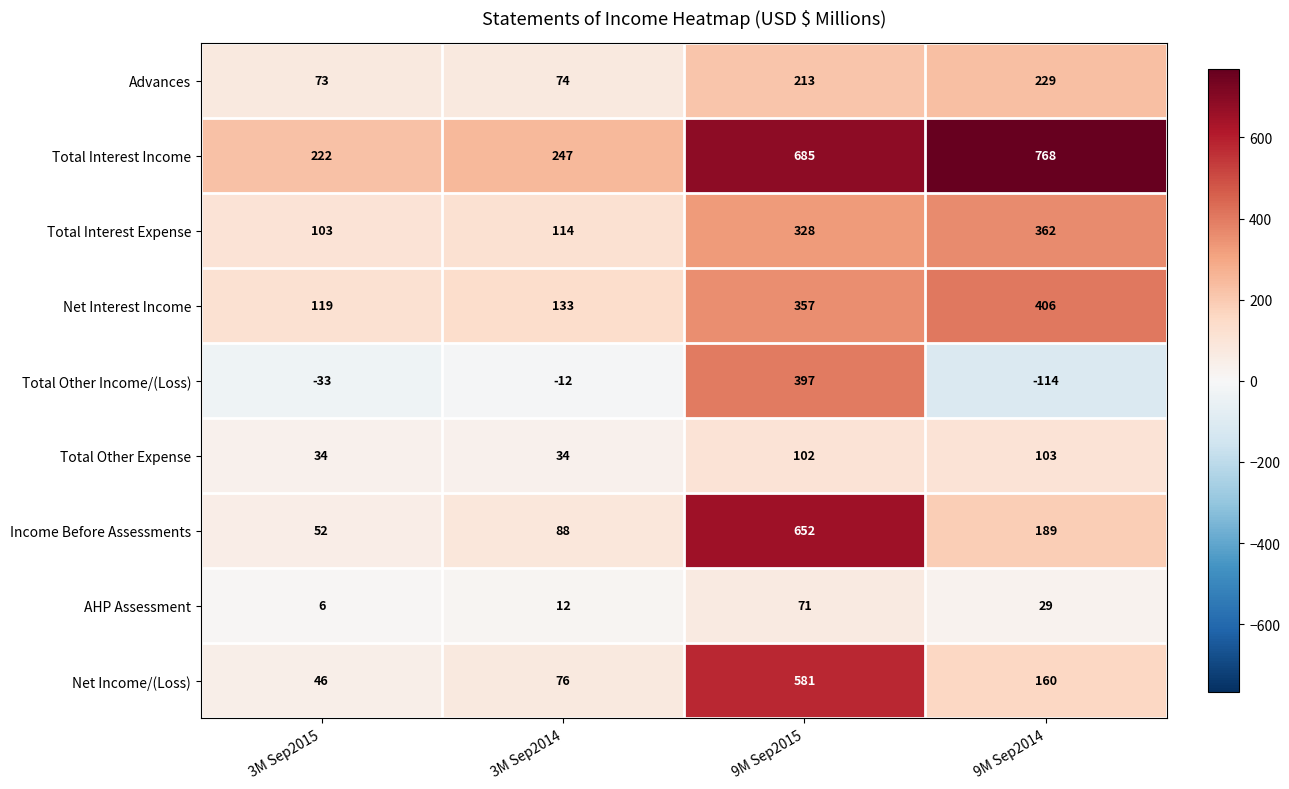

At which category is the sum across all series the highest?

9M Sep2015